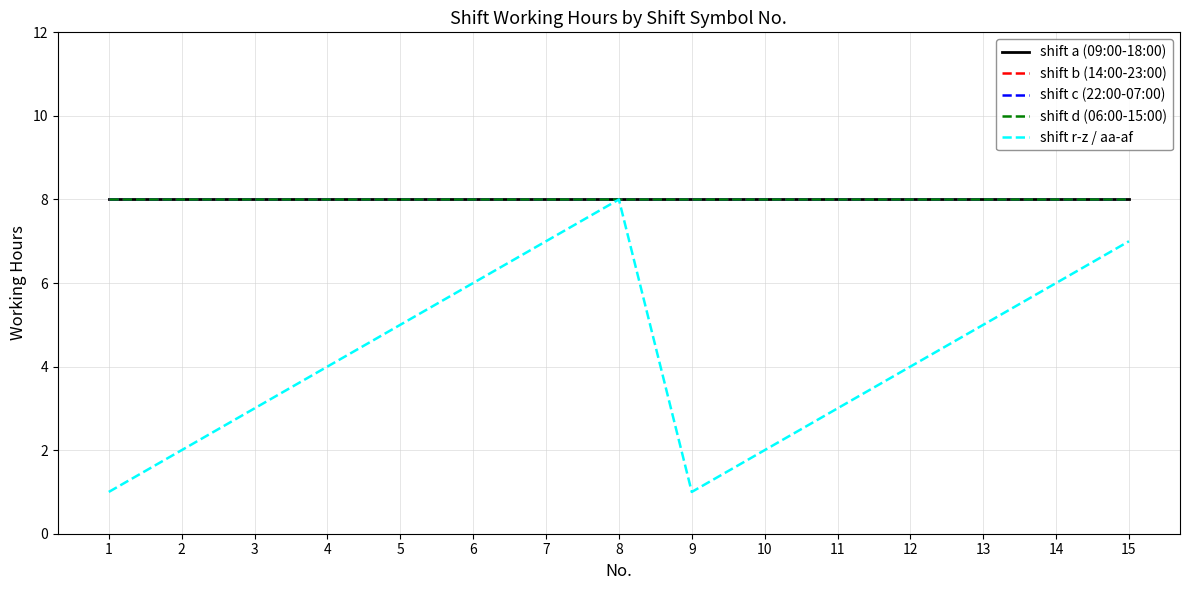

Is this an area chart (filled region under the line)?

No